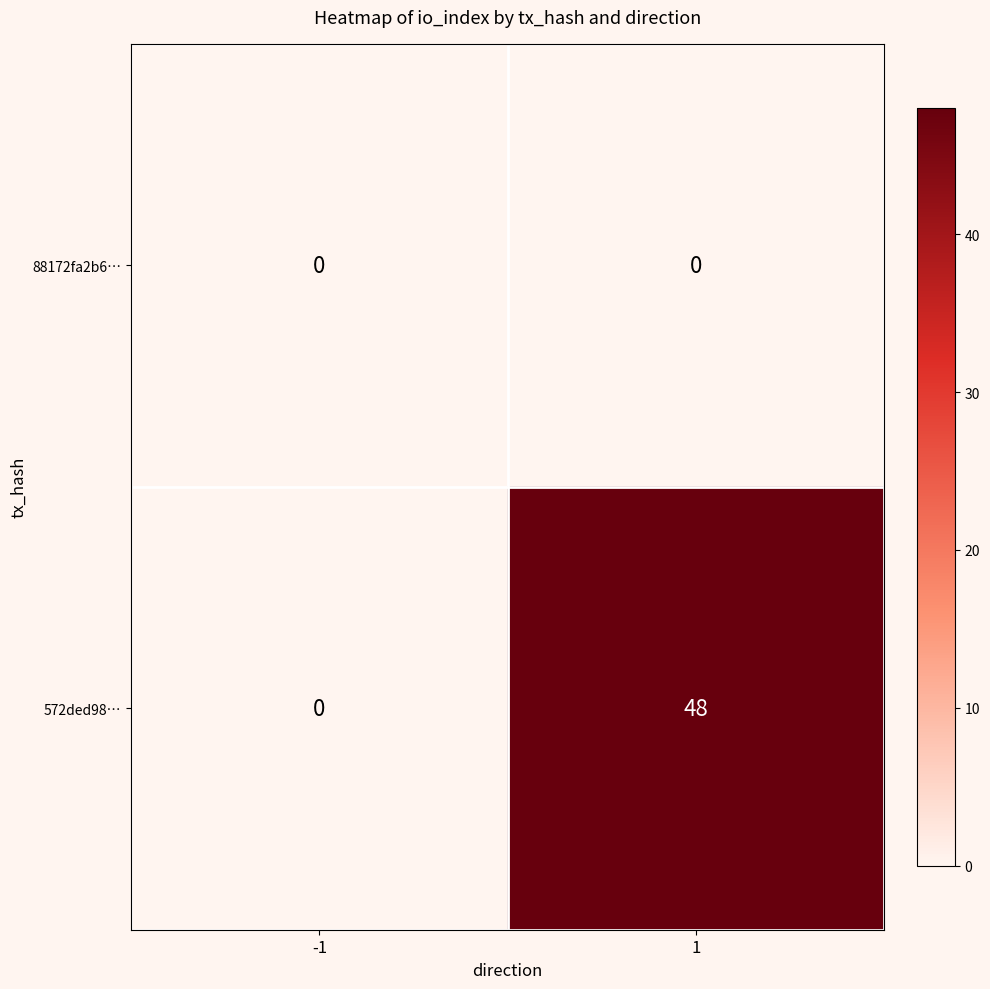

True or false: 572ded98… has a value of 0 at -1.

True